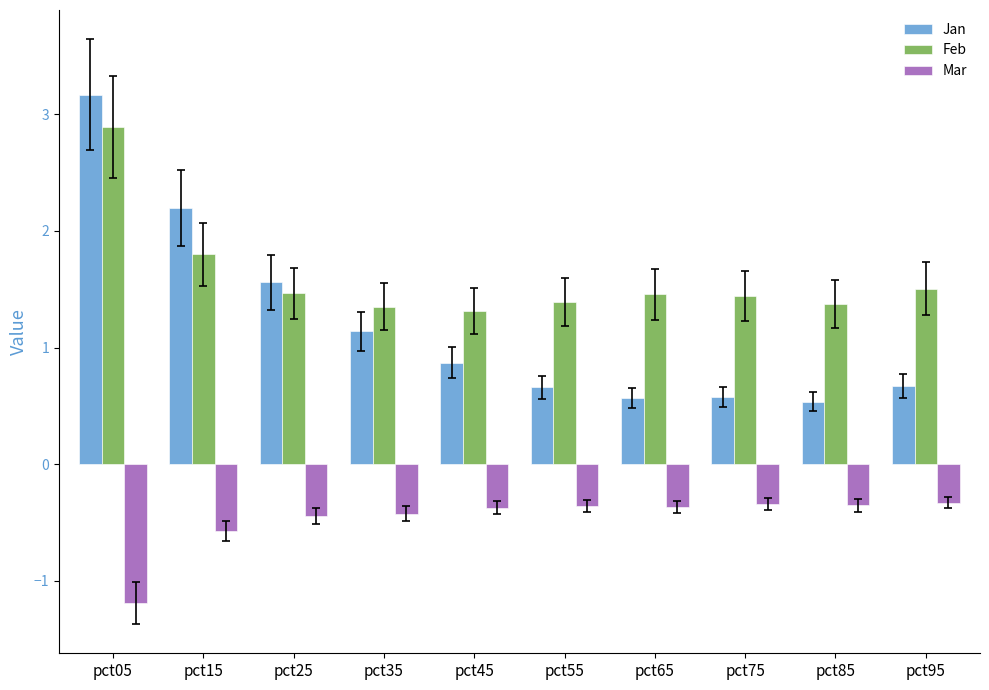

Which series has the largest total across all categories?

Feb